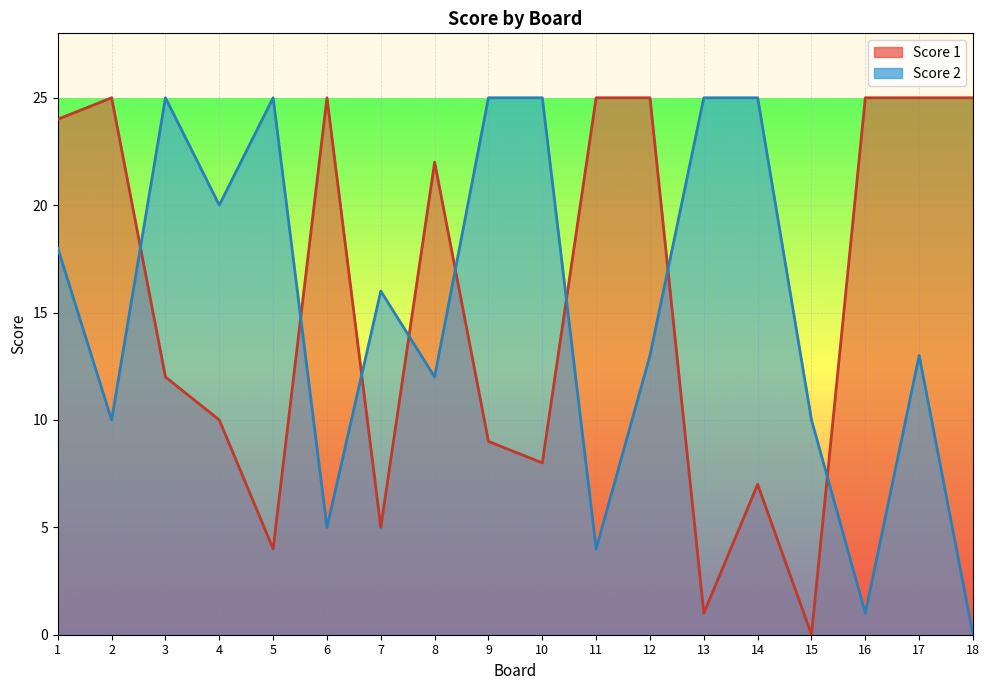

True or false: Score 2 and Score 1 cross at least once.

True